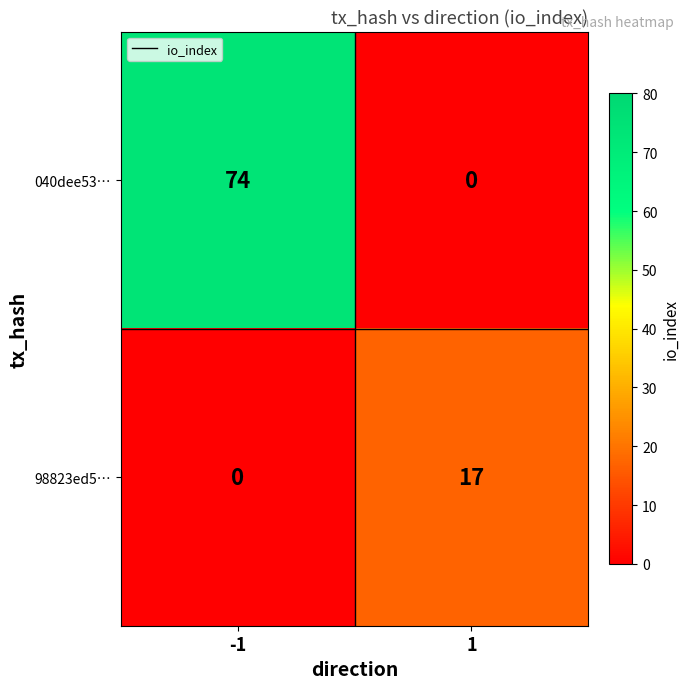

What is the sum of all 040dee53… values?

74